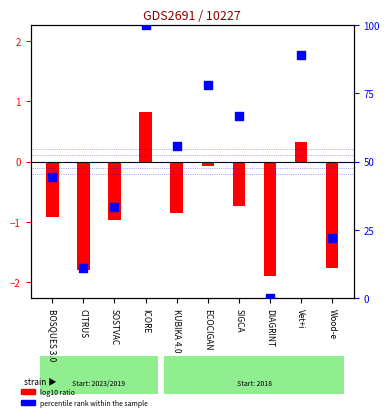

Which series contains the lowest Y value?

log10 ratio